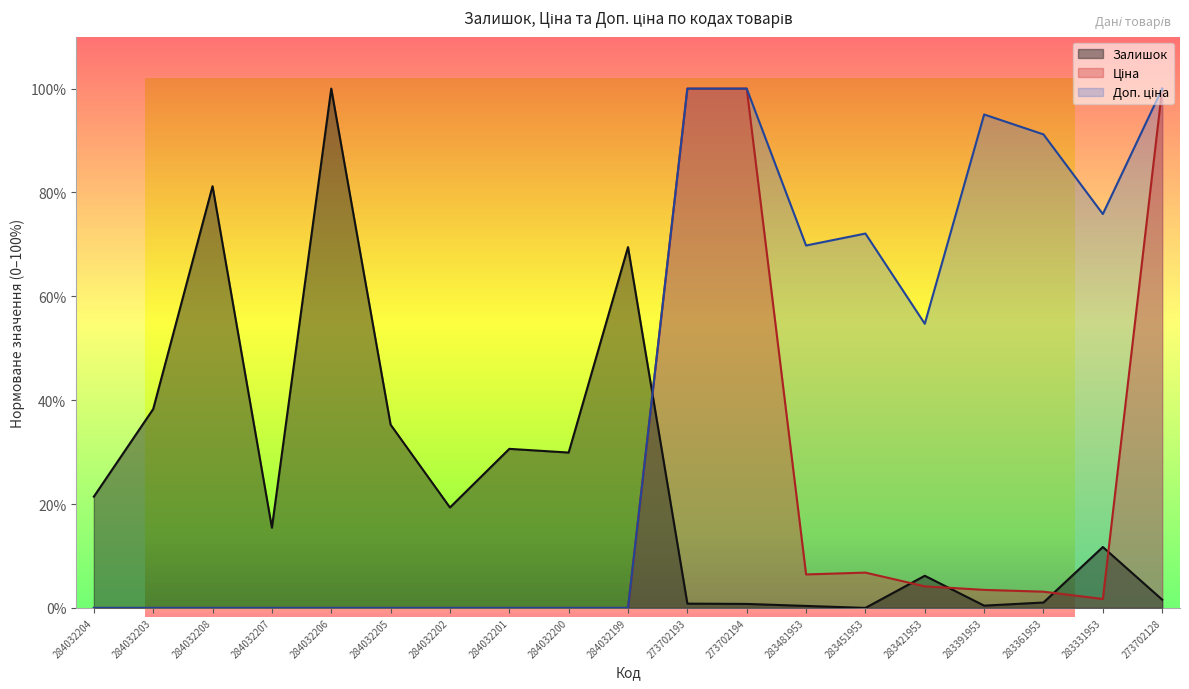

What is the label of the 10th point from the left?

284032199